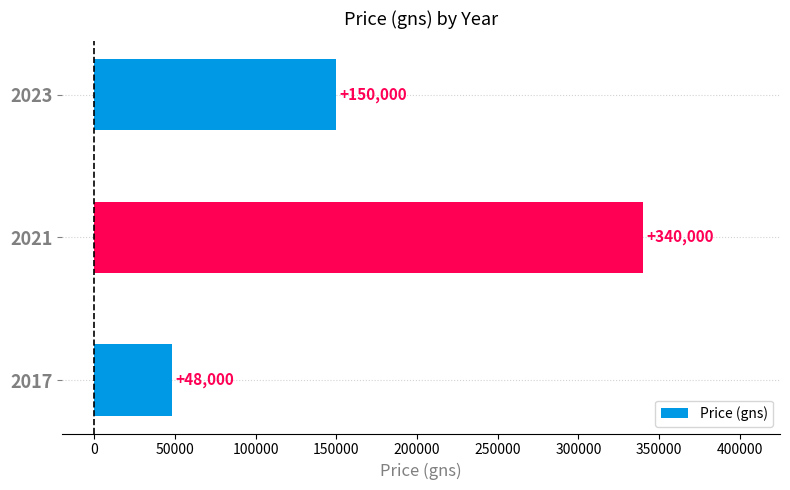

Which category has the lowest value across all series?

2017